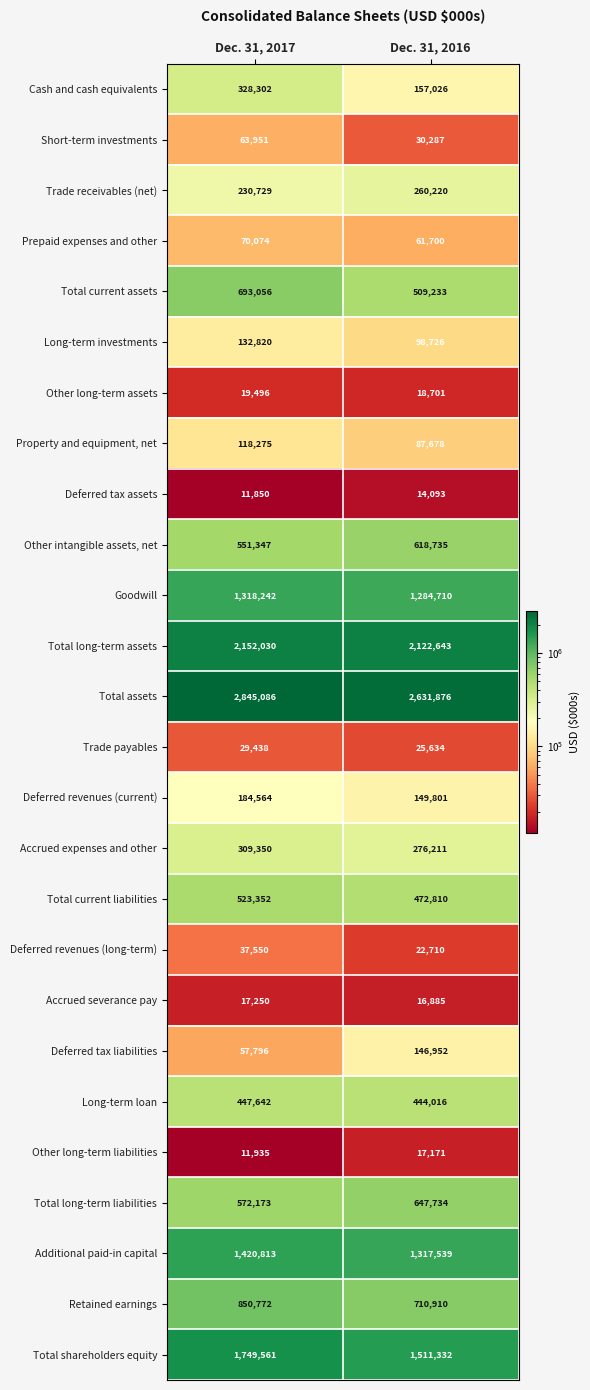

Between Dec. 31, 2017 and Dec. 31, 2016, which series saw the biggest shift?

Total shareholders equity